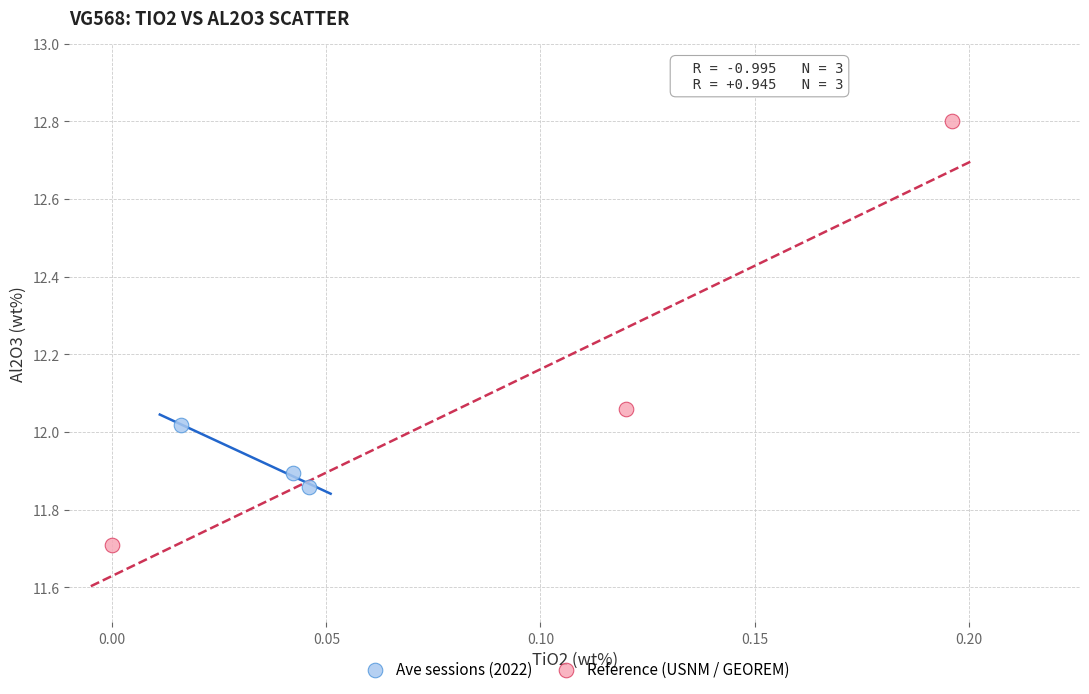

Which series has the widest spread of Y values?

Reference (USNM / GEOREM)